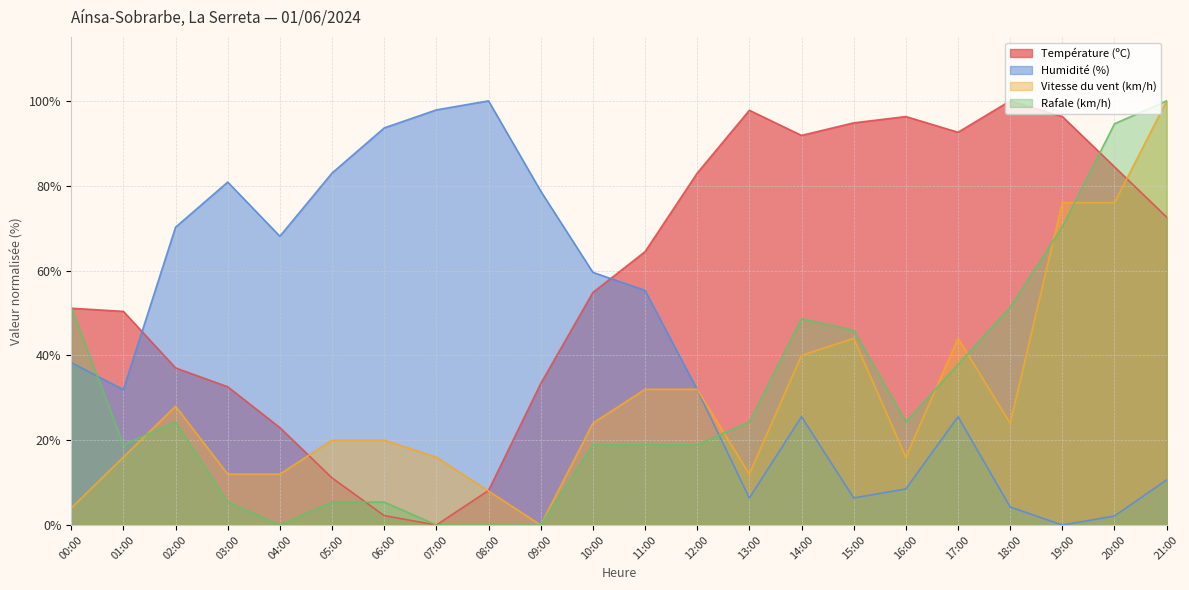

In Humidité (%), how many points are higher than both neighbors (excluding endpoints)?

4